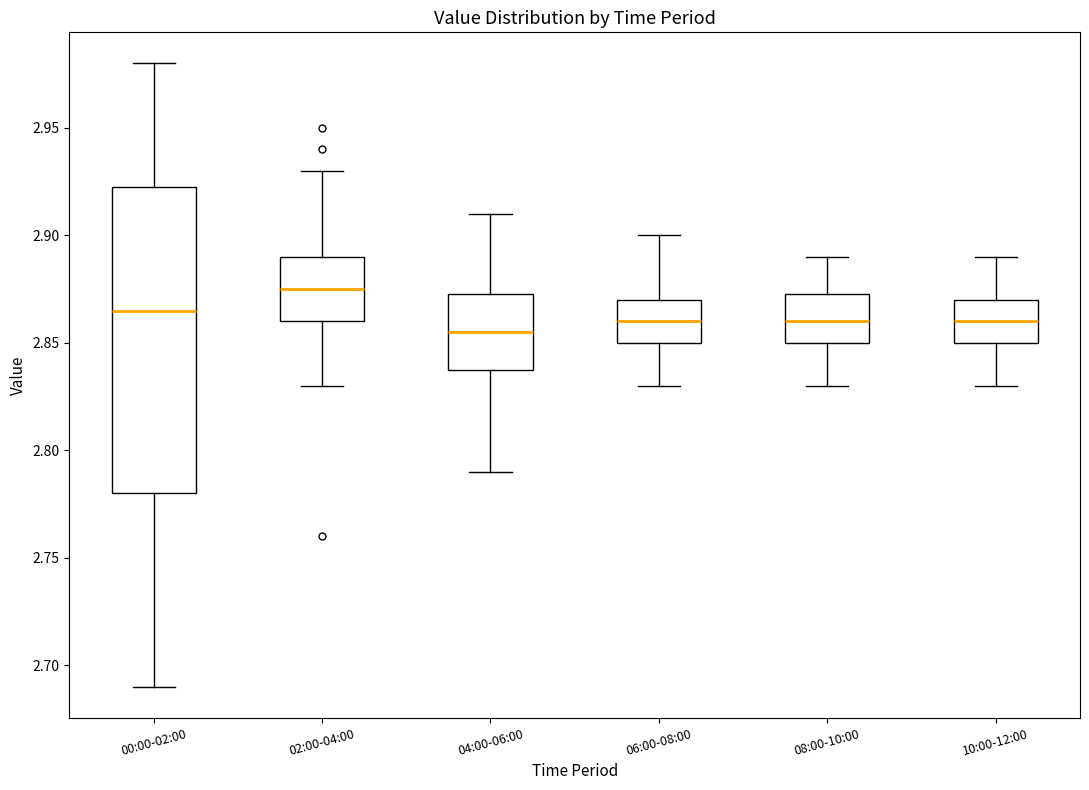

Comparing the boxes themselves (not the whiskers), which one is the tallest?

00:00-02:00